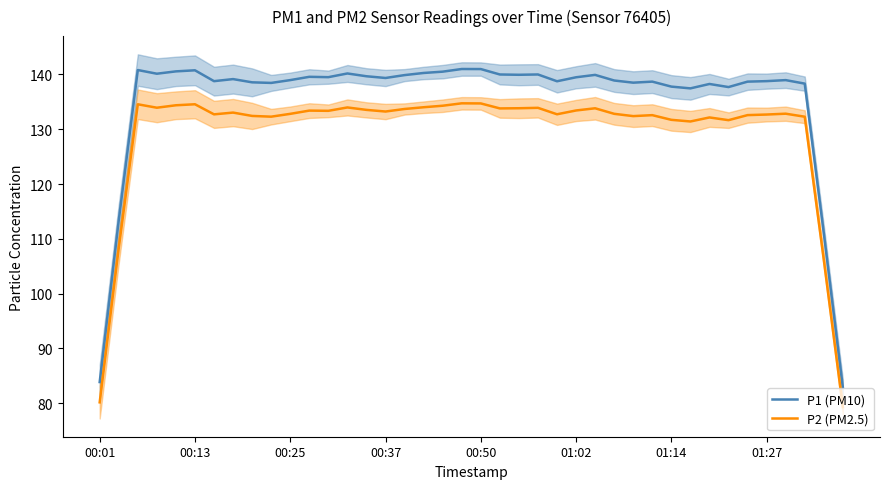

What is the minimum value for P1 (PM10)?

82.9